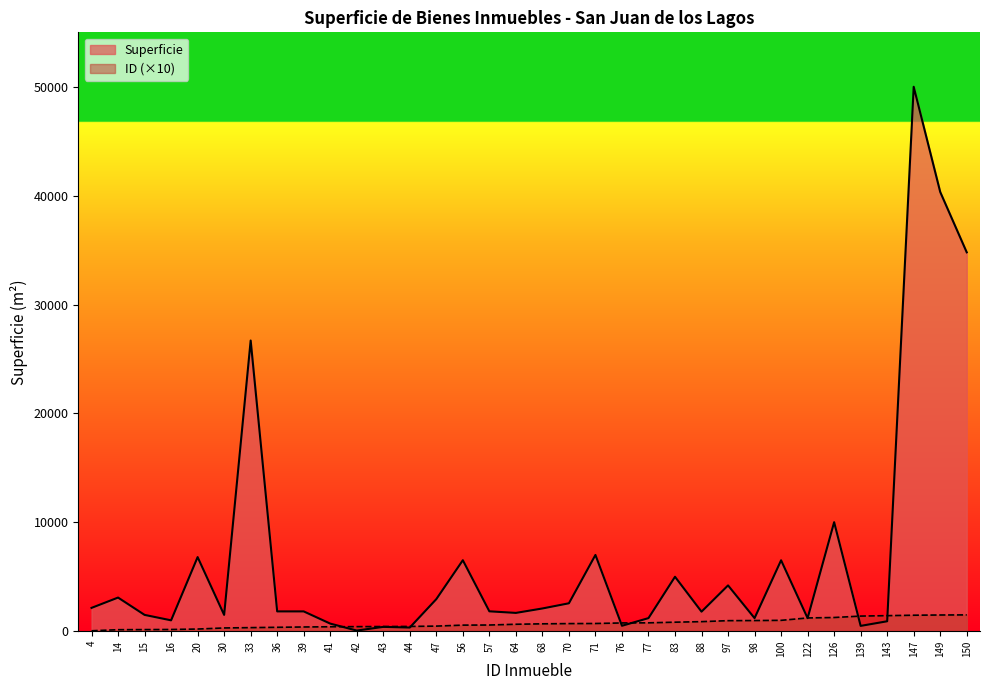

Where do ID and Superficie first cross each other?

41 and 42